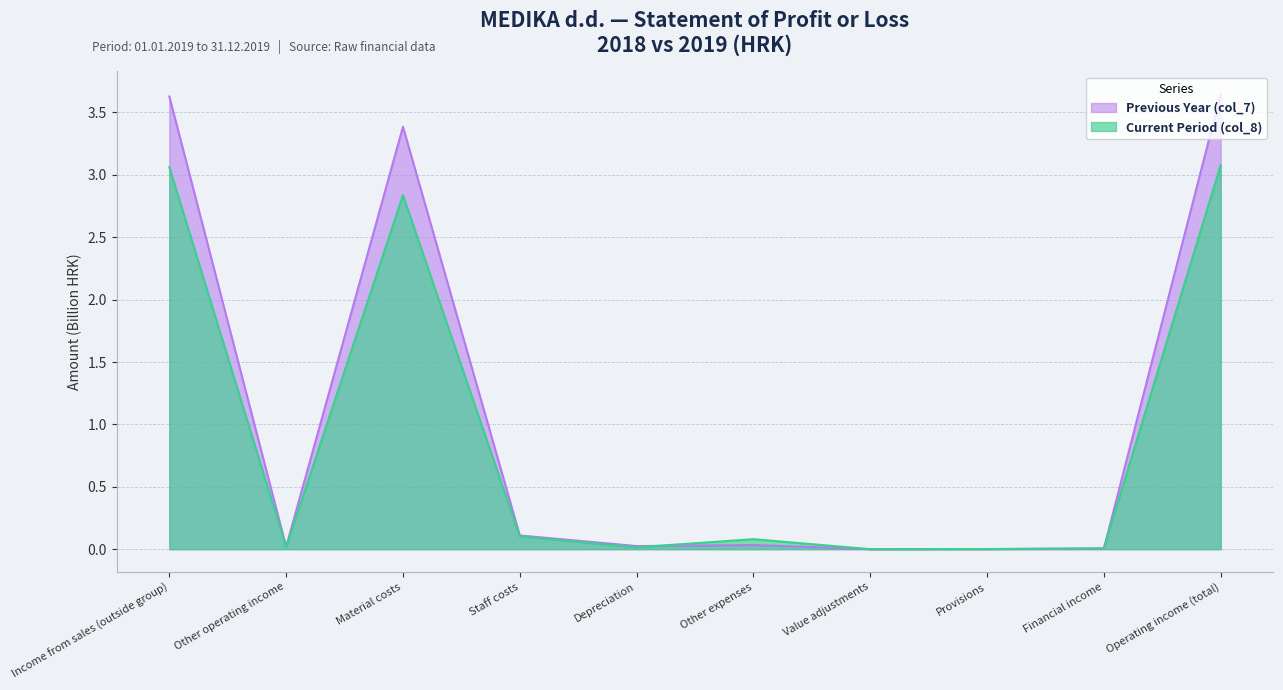

Where is the first local maximum for Previous Year (col_7)?

Material costs